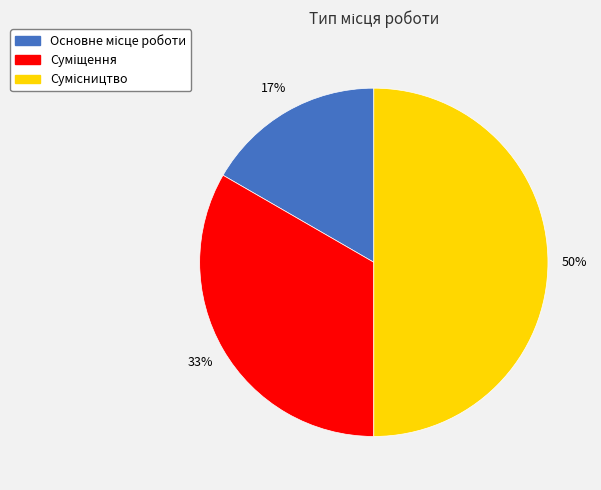

To the nearest percent, what is the difference between the largest and smallest slice percentages?

33%